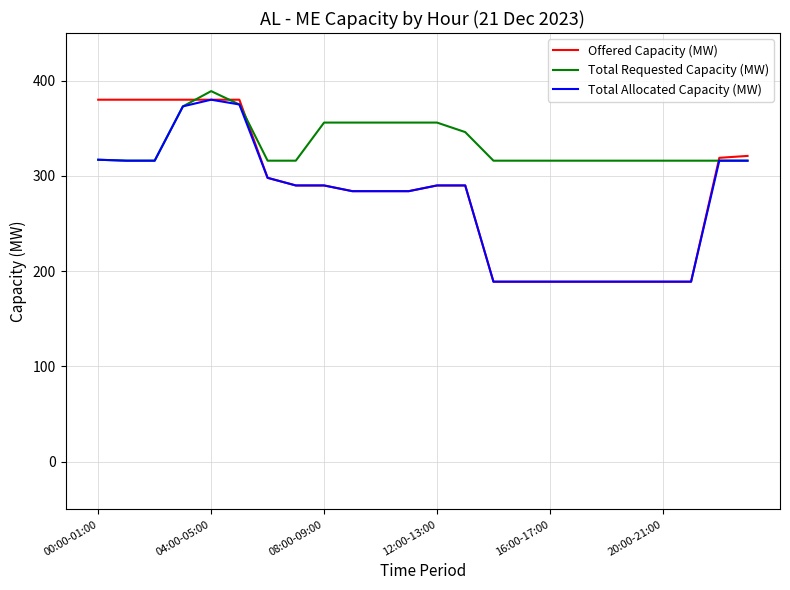

Which series has the largest total across all categories?

Total Requested Capacity (MW)